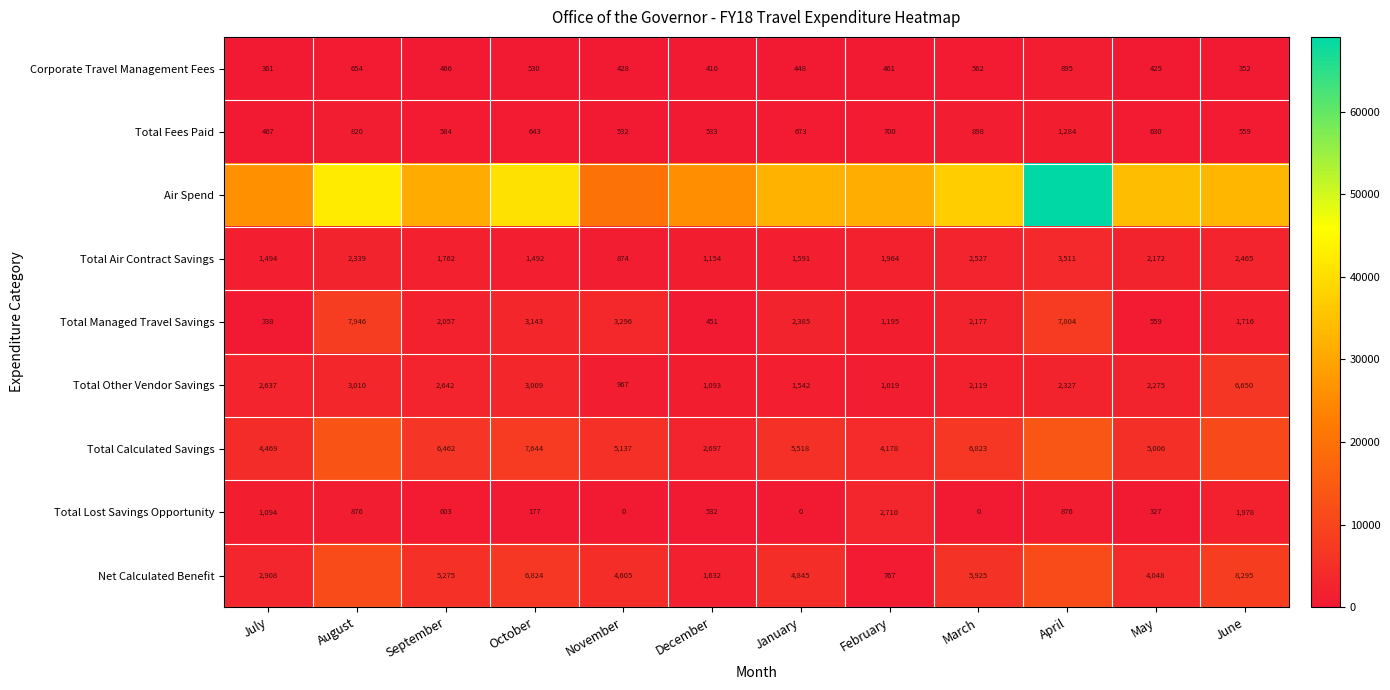

Between February and April, which is larger?

April